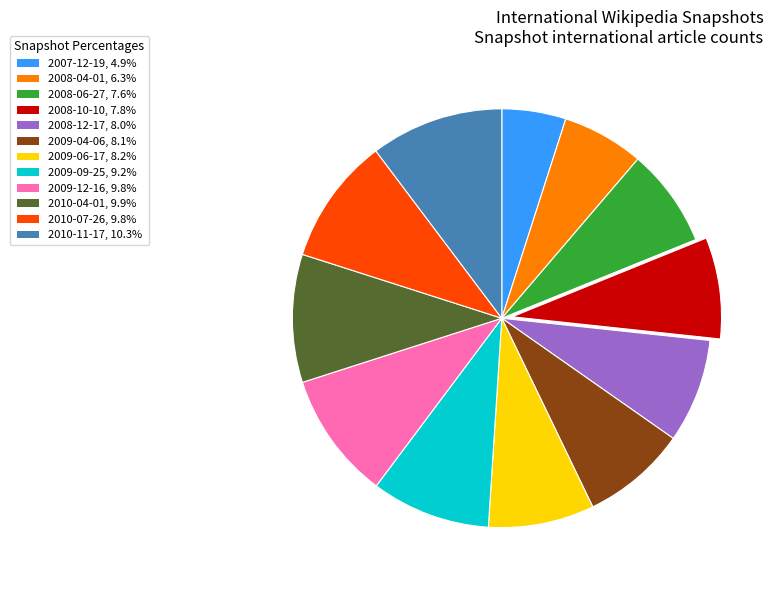

Approximately how many times larger is the value at 2007-12-19 compared to 2008-10-10?

0.6